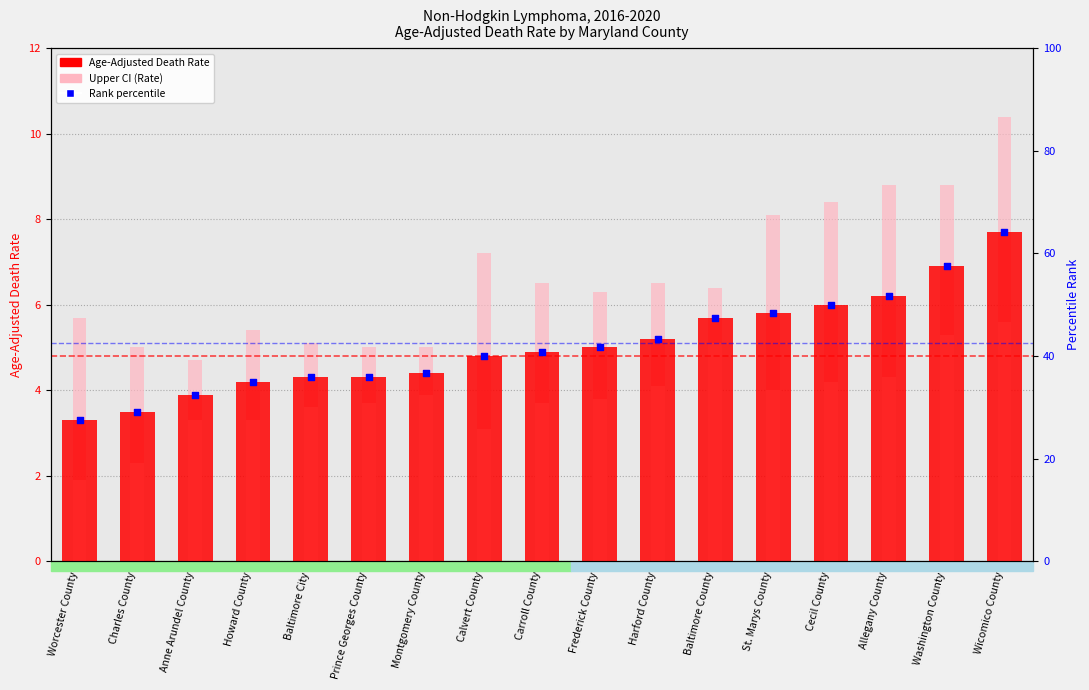

Which series has the widest spread of Y values?

Rank percentile